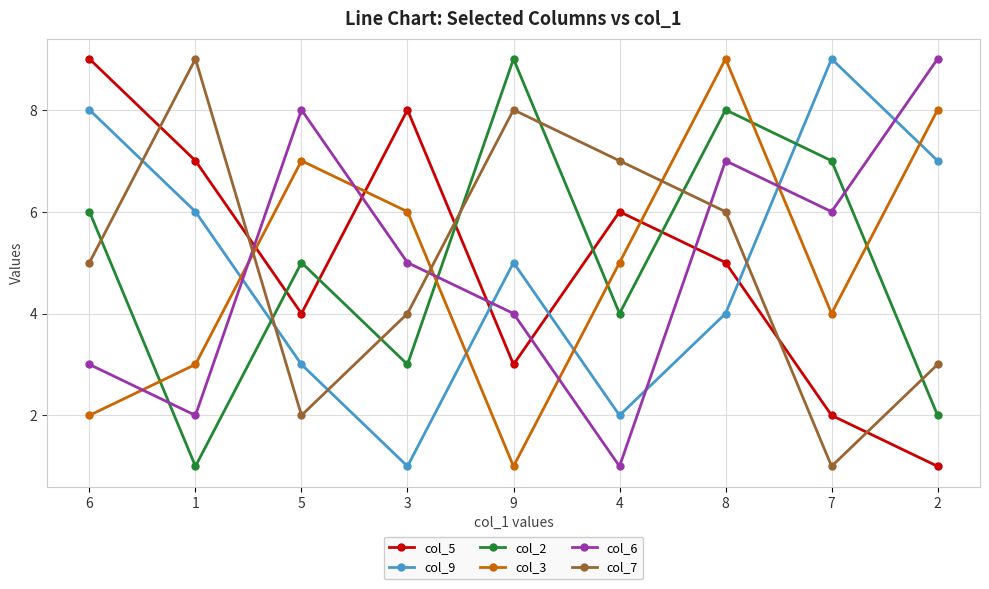

Where do col_2 and col_9 first cross each other?

1 and 5